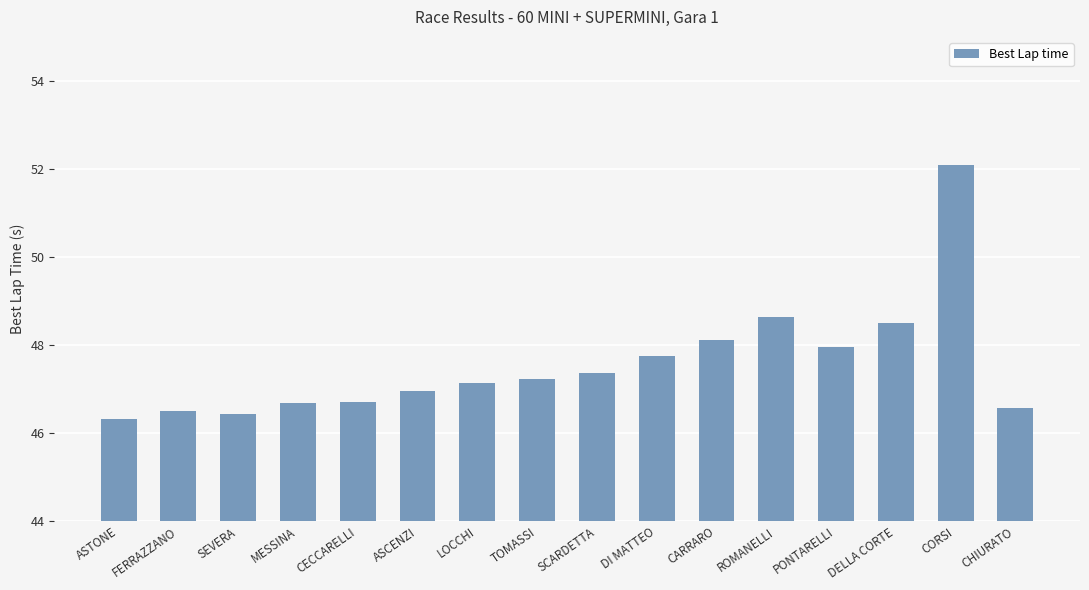

Which has a higher value, CECCARELLI or TOMASSI?

TOMASSI